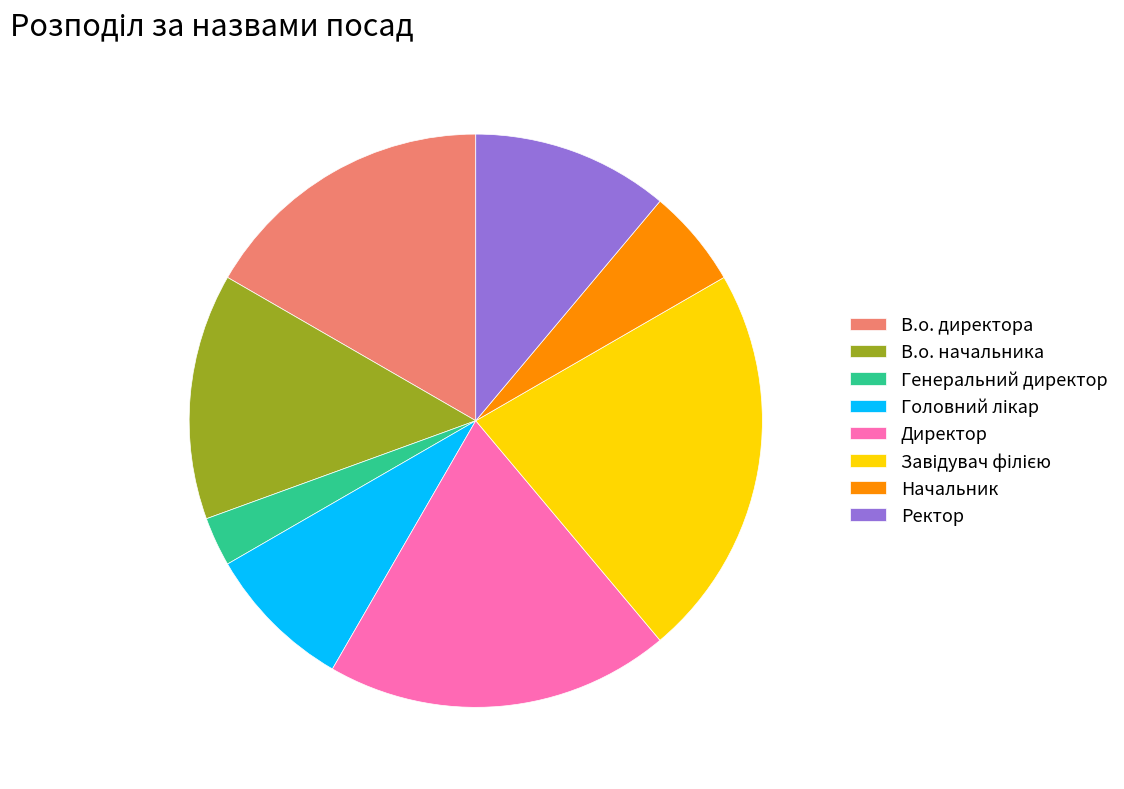

Does any single category account for the majority?

No